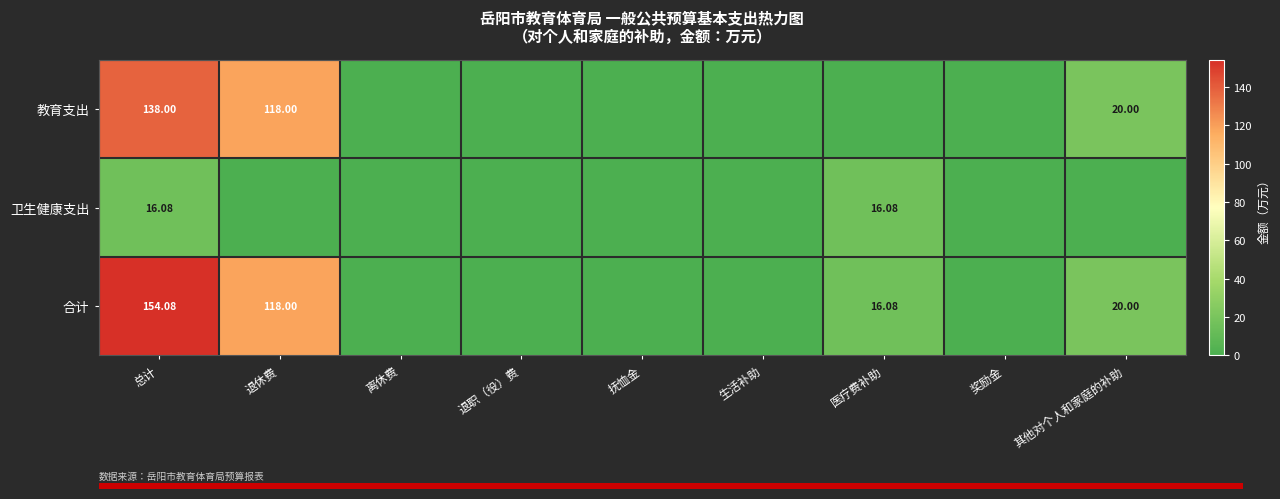

At 总计, list the series in order from smallest to largest.

卫生健康支出, 教育支出, 合计